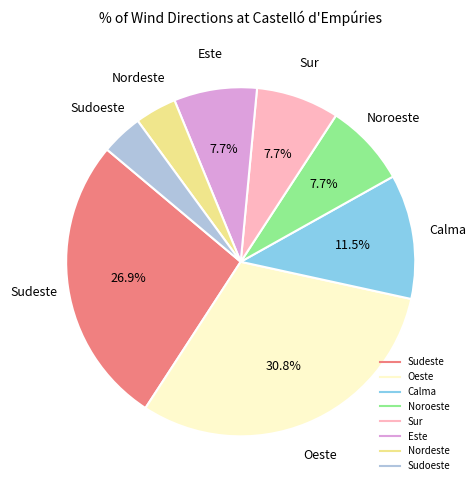

To the nearest percent, what is the difference between the largest and smallest slice percentages?

27%